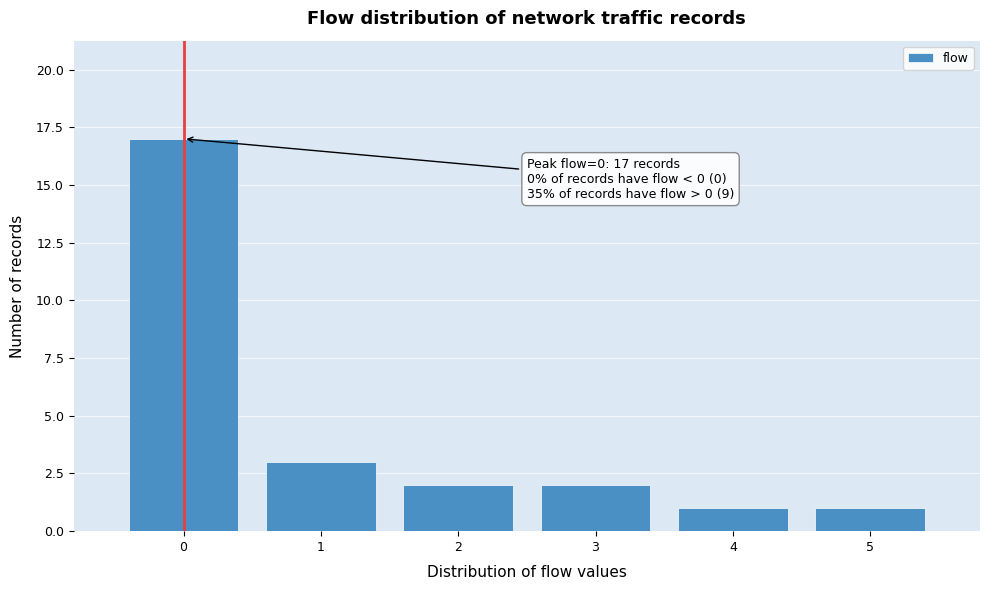

Over which range of the x-axis is the bar tallest?

-0.5 to 0.5